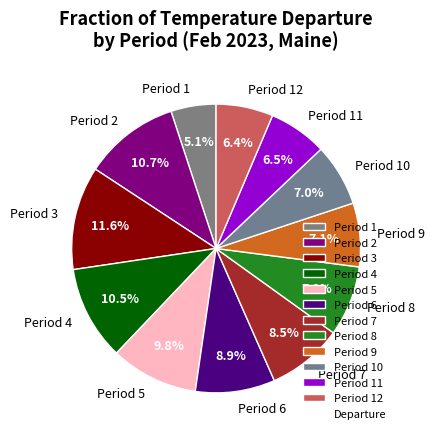

Combined, what portion of the pie is Period 10 and Period 9?

14.1%